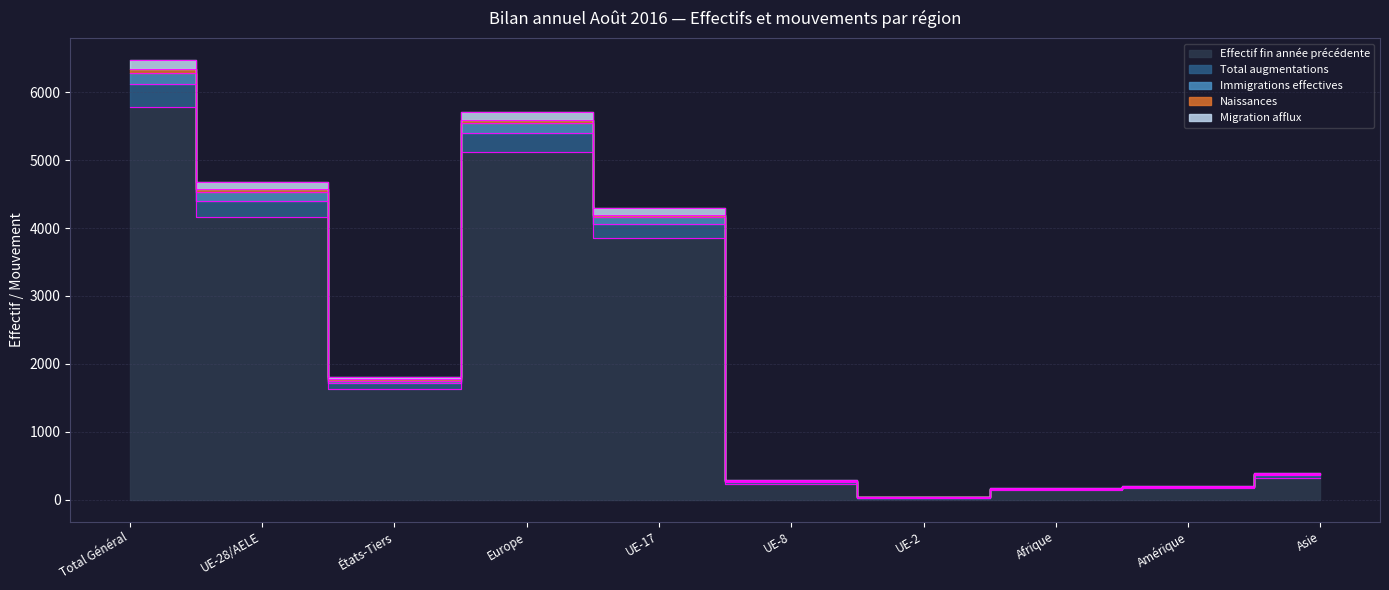

At how many categories does at least one series exceed 1739?

5